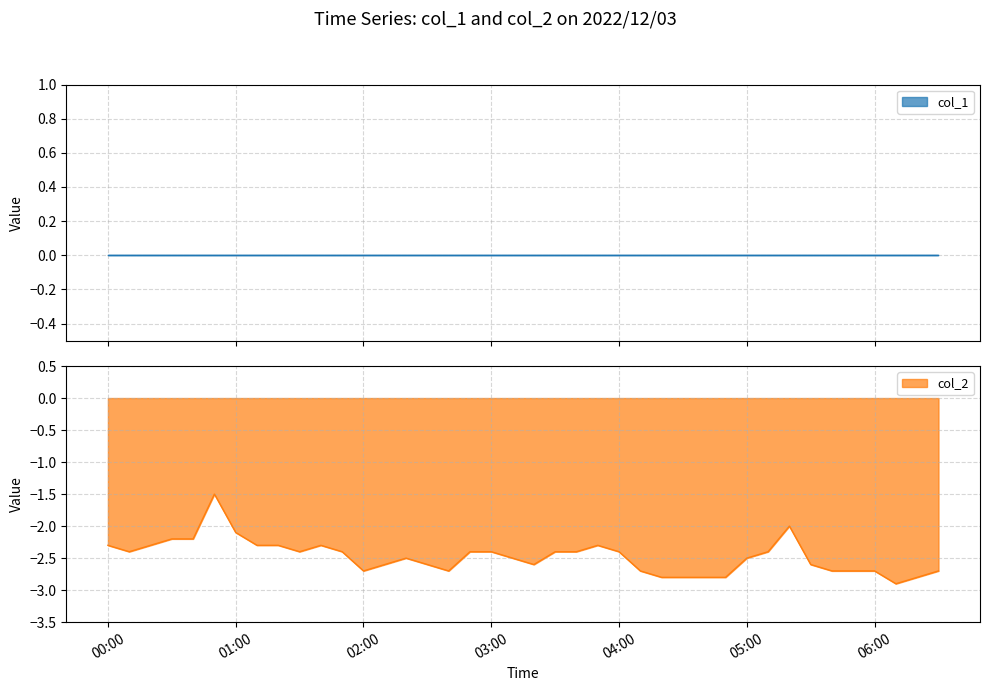

List the labels in order of value, smallest first.

06:10, 04:20, 04:30, 04:40, 04:50, 06:20, 02:00, 02:40, 04:10, 05:40, 05:50, 06:00, 06:30, 02:10, 02:30, 03:20, 05:30, 02:20, 03:10, 05:00, 00:10, 01:30, 01:50, 02:50, 03:00, 03:30, 03:40, 04:00, 05:10, 00:00, 00:20, 01:10, 01:20, 01:40, 03:50, 00:30, 00:40, 01:00, 05:20, 00:50